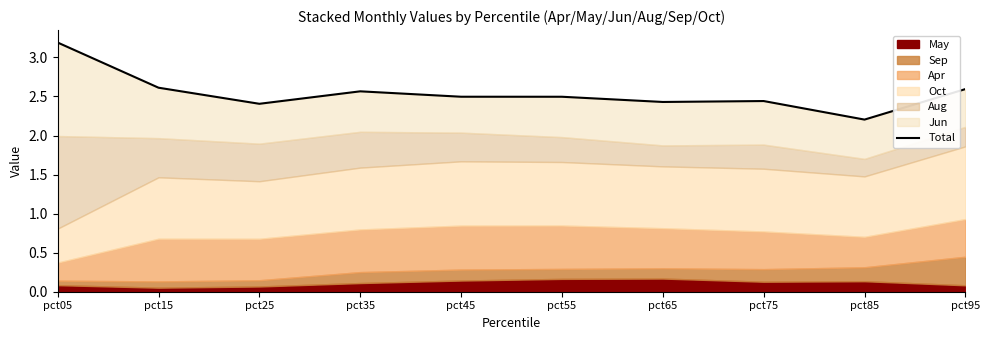

What is the sum of all values?

25.4